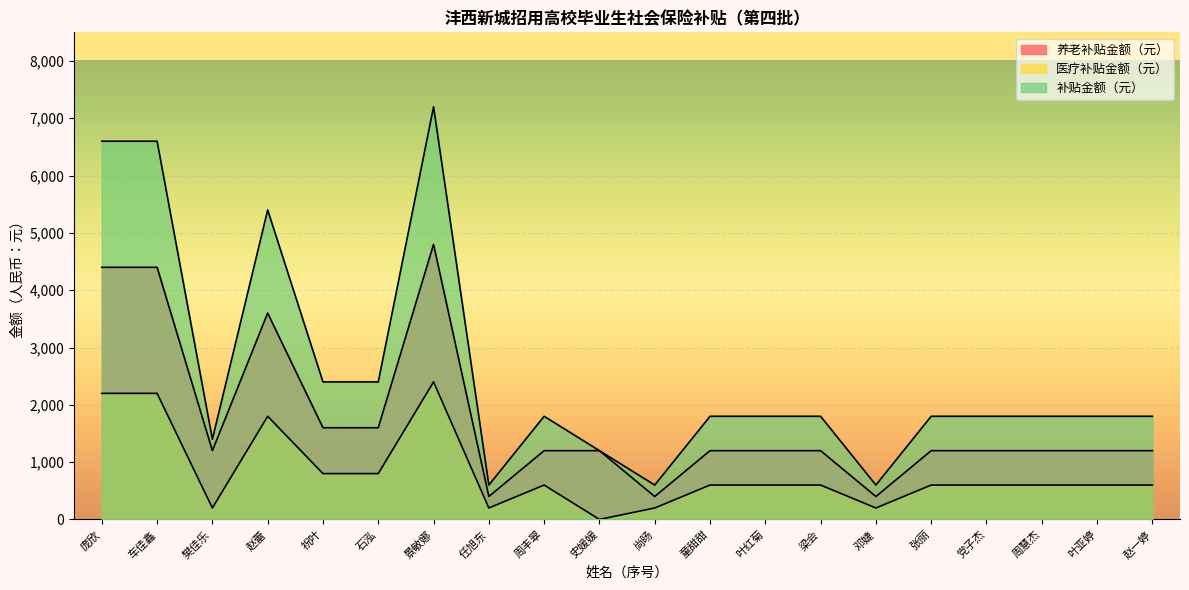

What is the average value of the 补贴金额（元） series?

2560